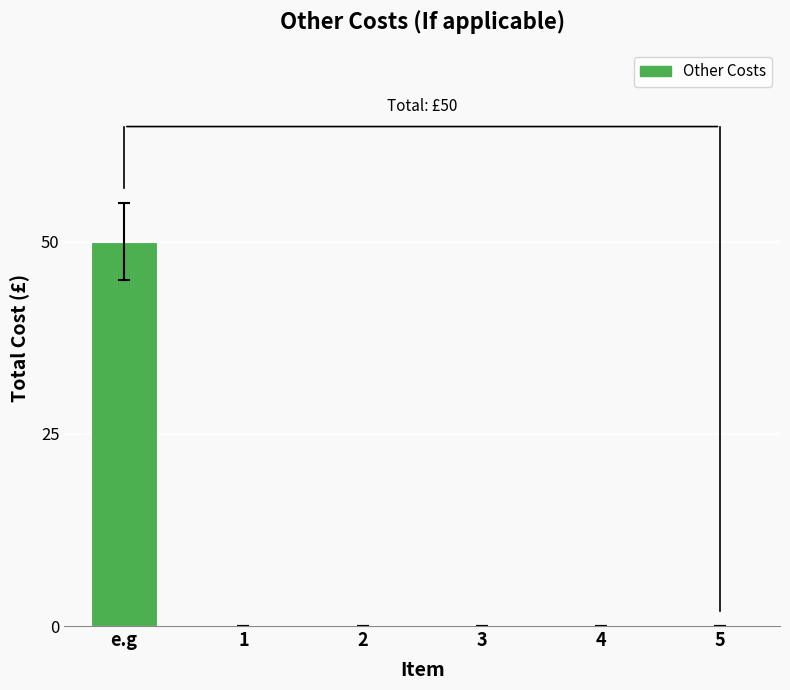

The value at 2 is 26. True or false?

False